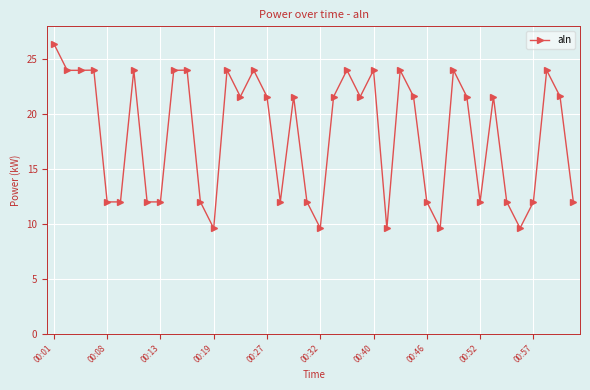

What is the value of the 19th point from the left?

21.6